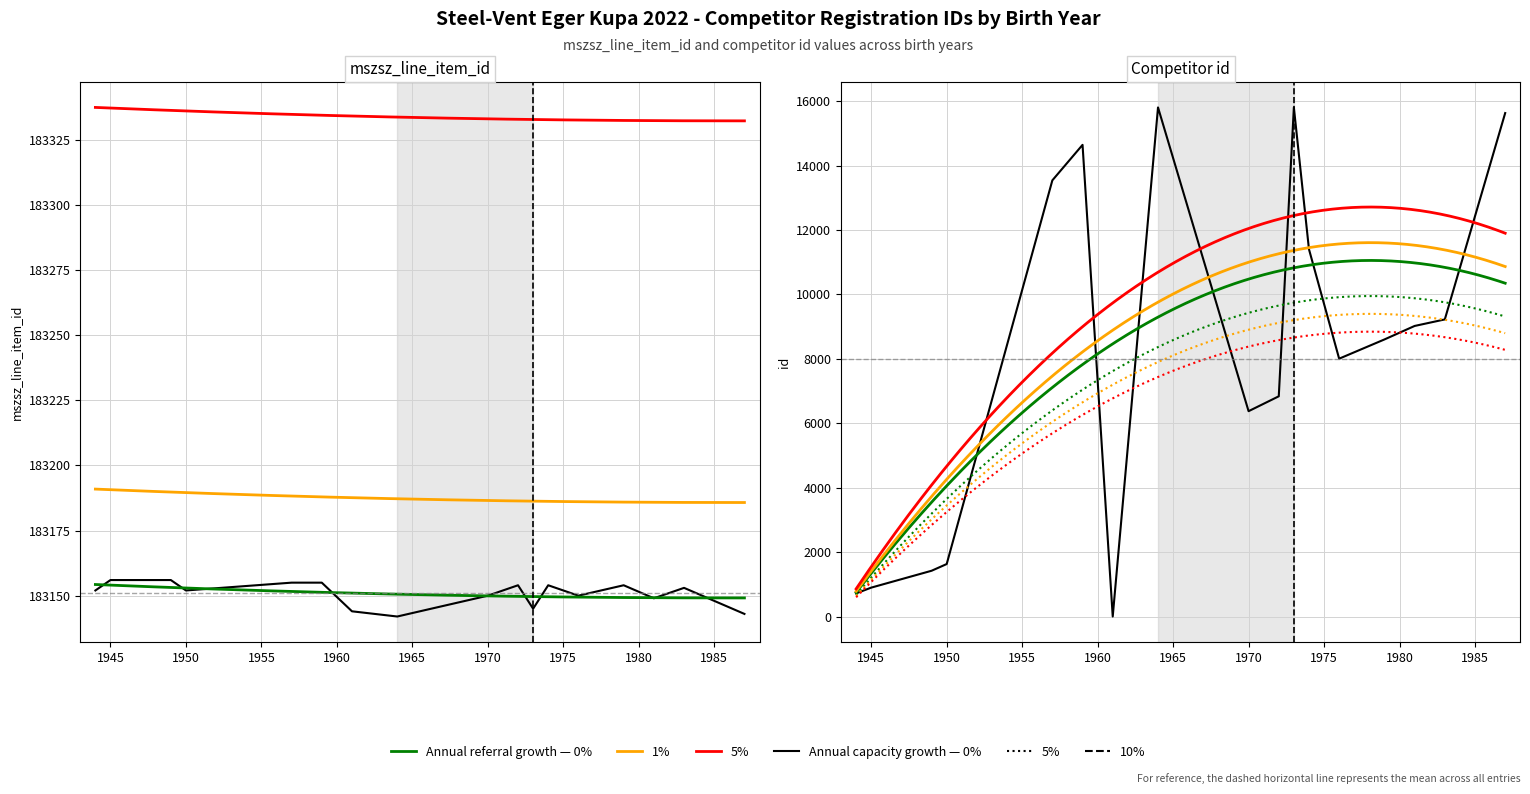

In id, how many points are lower than both neighbors (excluding endpoints)?

3